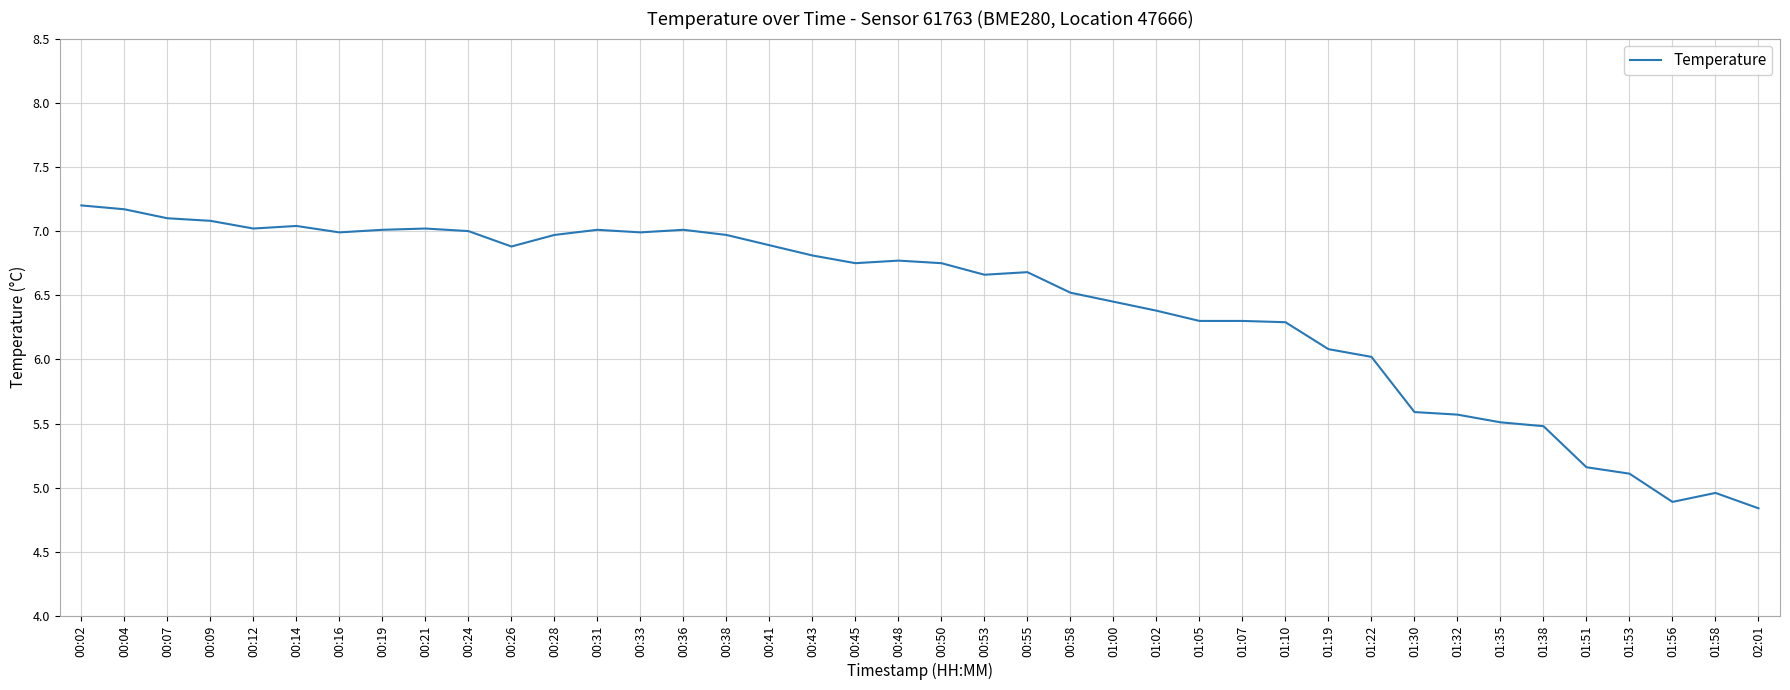

What is the change in value from 00:28 to 01:05?

-0.7